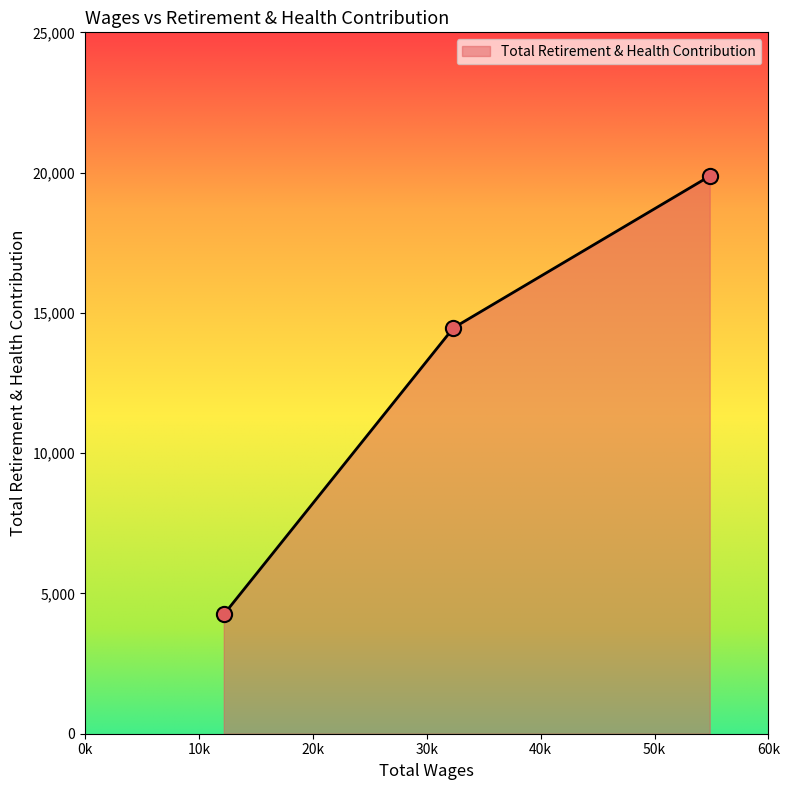

What is the difference between the second highest and minimum values?

10217